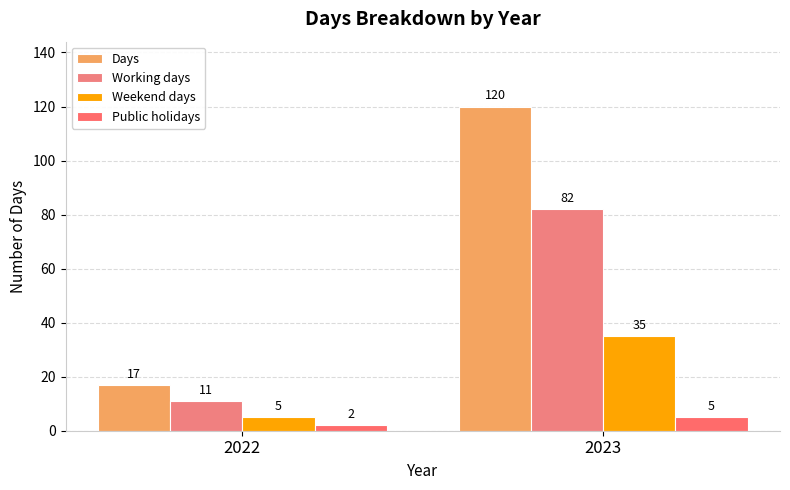

How many Weekend days values are between 5 and 35?

2